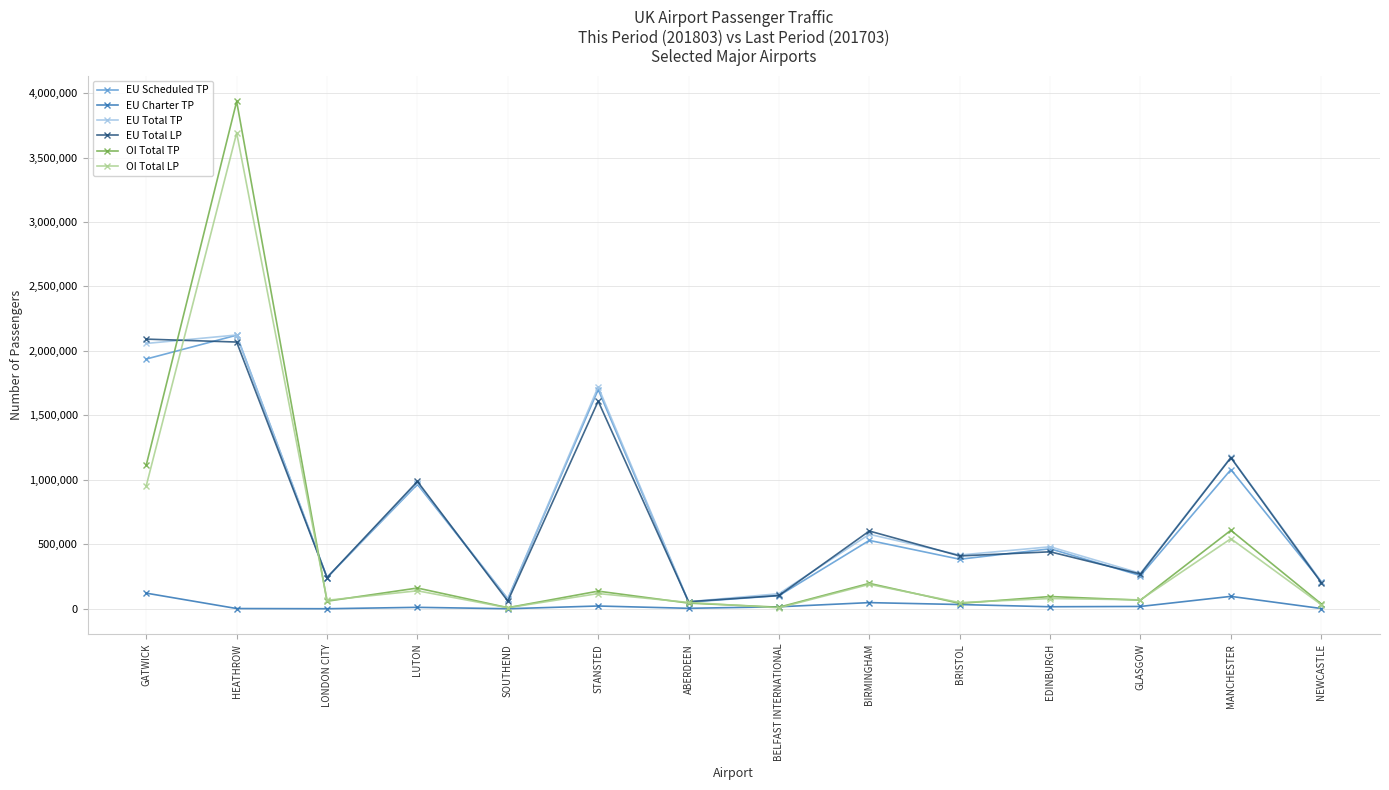

Is this an area chart (filled region under the line)?

No